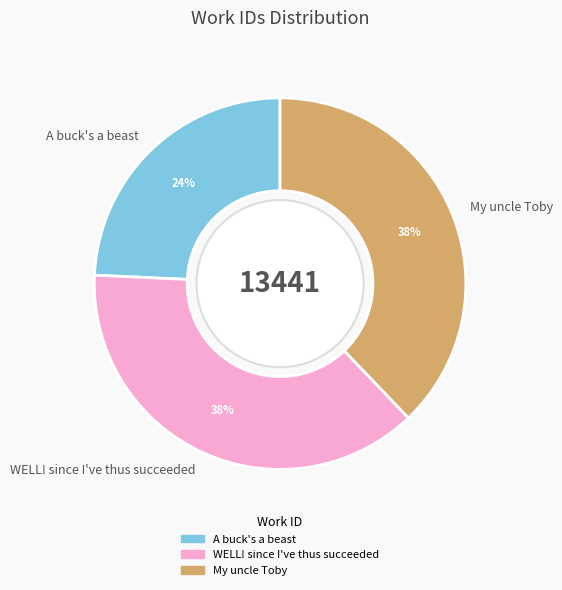

Combined, do A buck's a beast and My uncle Toby account for over 50%?

Yes